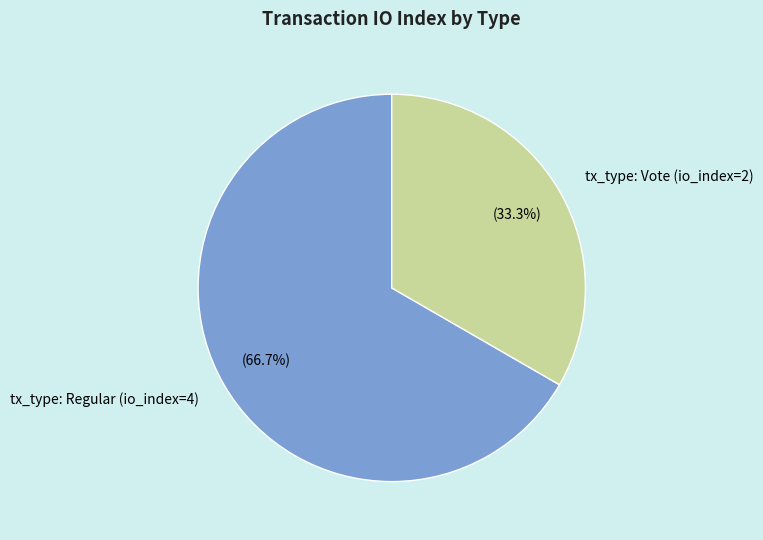

What is the total percentage of tx_type: Regular (io_index=4) and tx_type: Vote (io_index=2)?

100.0%